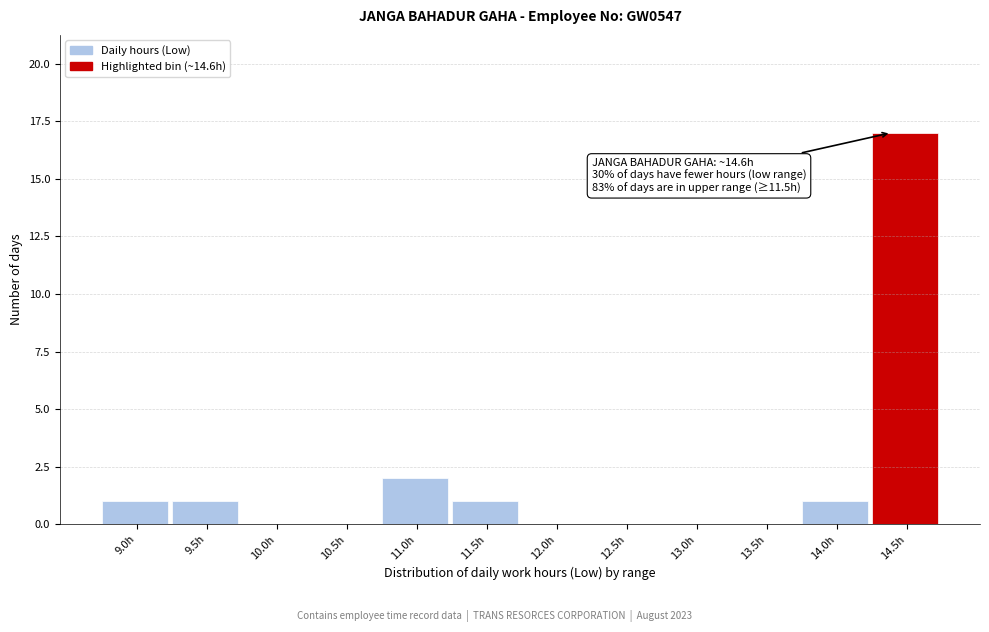

Reading left to right, list all the values displayed in this chart.

9.0h=1	9.5h=1	10.0h=0	10.5h=0	11.0h=2	11.5h=1	12.0h=0	12.5h=0	13.0h=0	13.5h=0	14.0h=1	14.5h=17